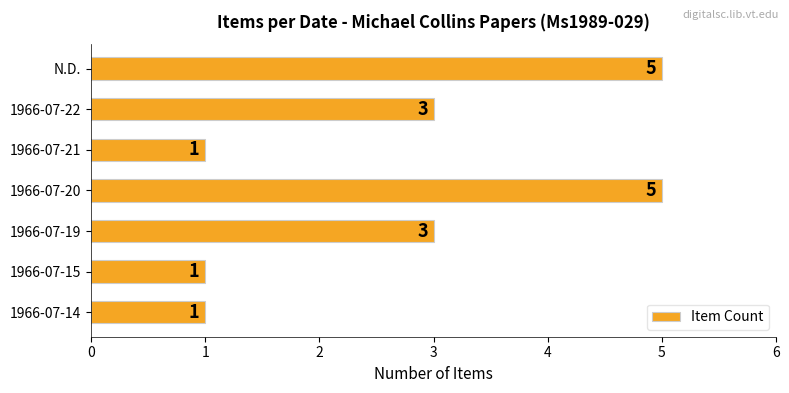

What is the difference between the maximum and minimum values?

4